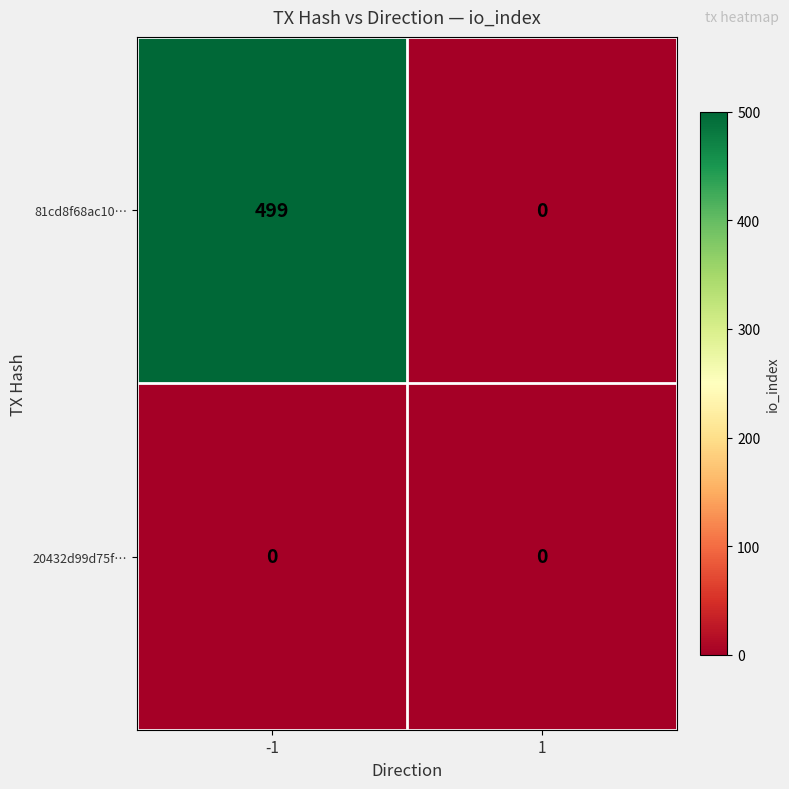

What is the difference between the 81cd8f68ac10… values at 1 and -1?

499